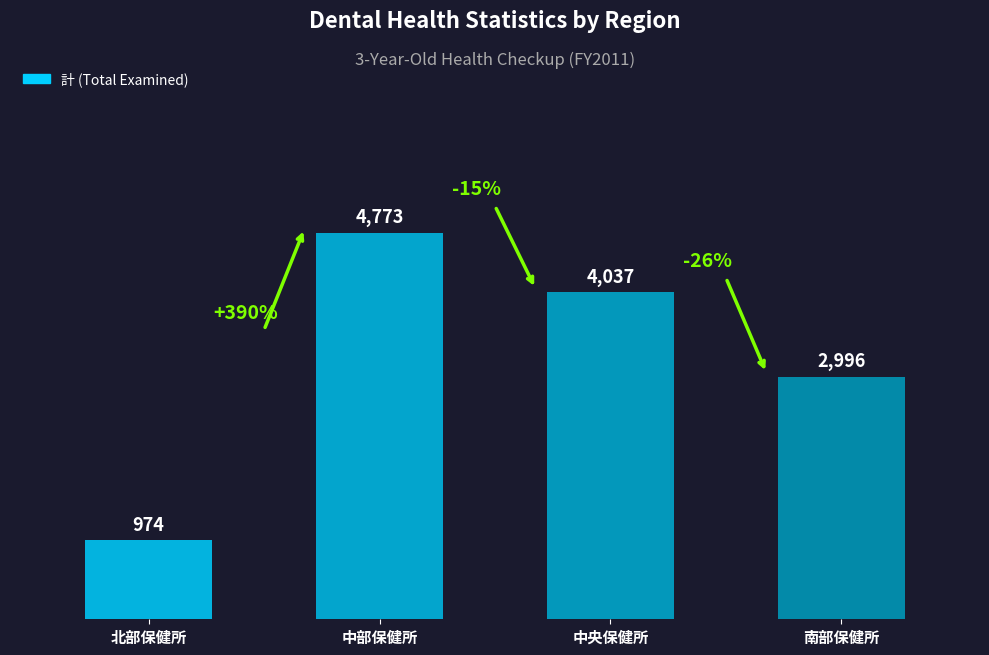

Which has a higher value, 南部保健所 or 北部保健所?

南部保健所